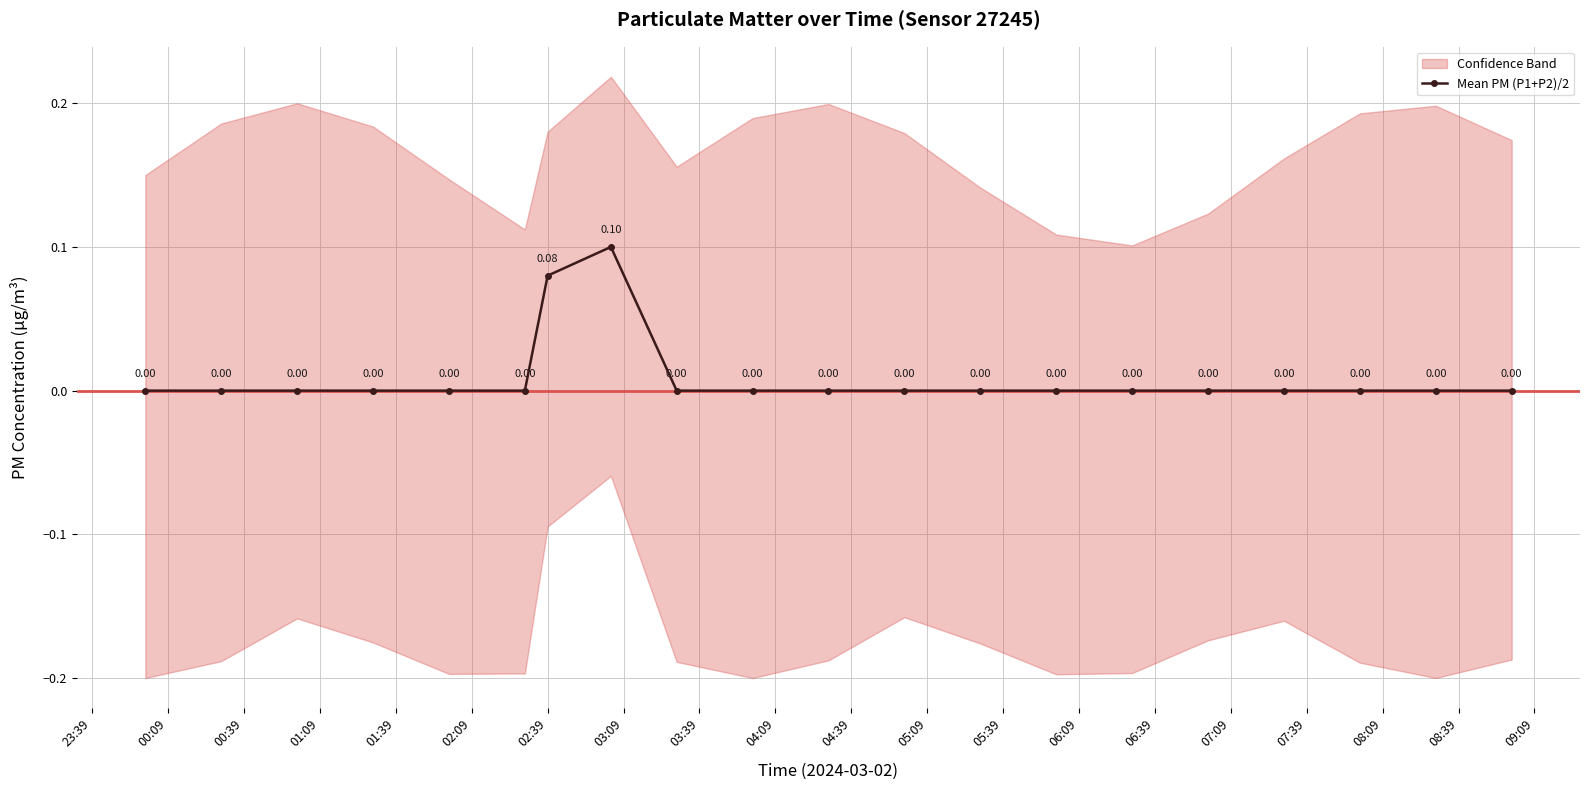

How many values in Mean PM (P1+P2)/2 are above zero?

2